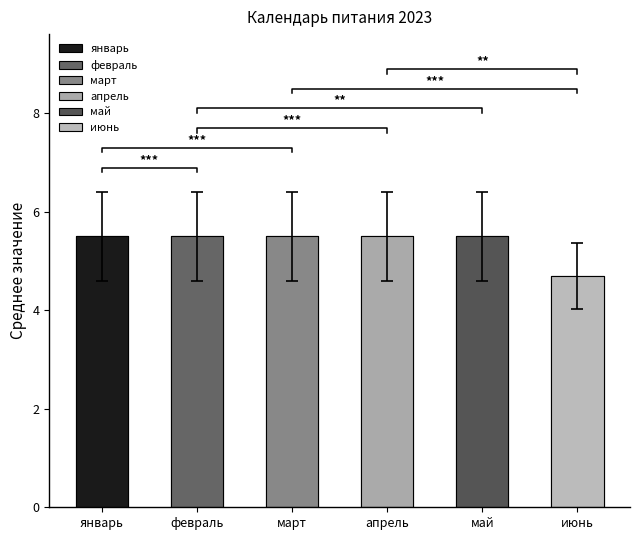

What position from the left is июнь?

6